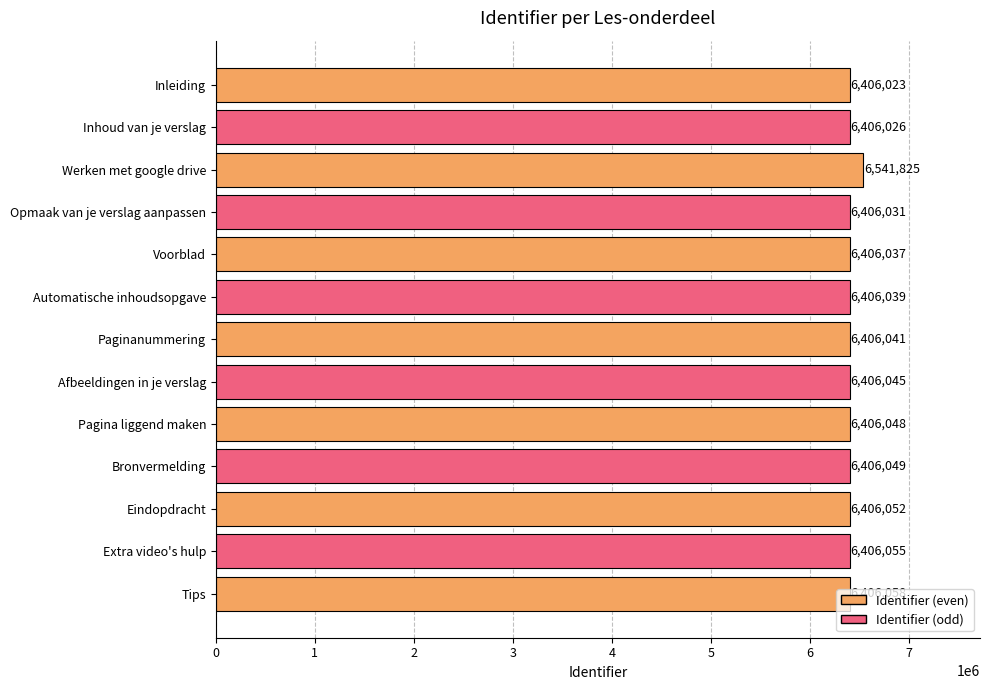

The value at Bronvermelding is 10315136. True or false?

False